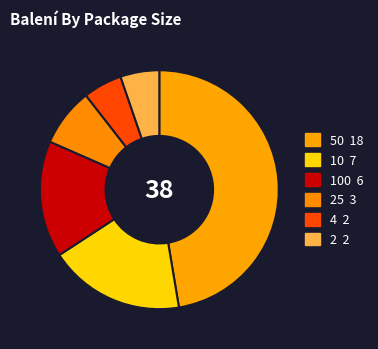

How many slices are in this pie chart?

6